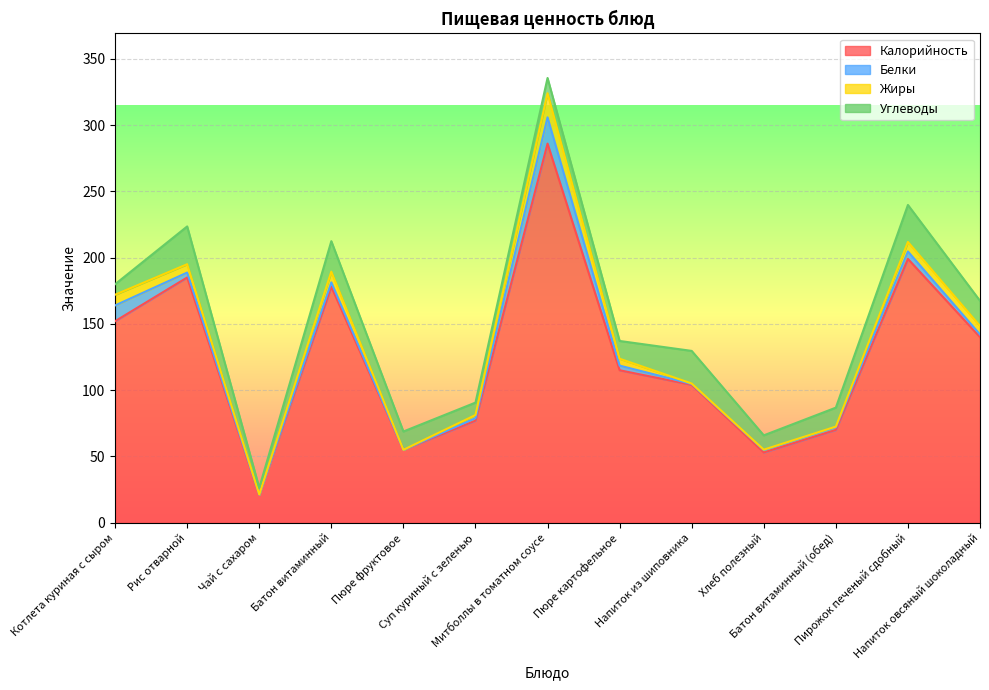

What is the label of the 2nd point from the right?

Пирожок печеный сдобный